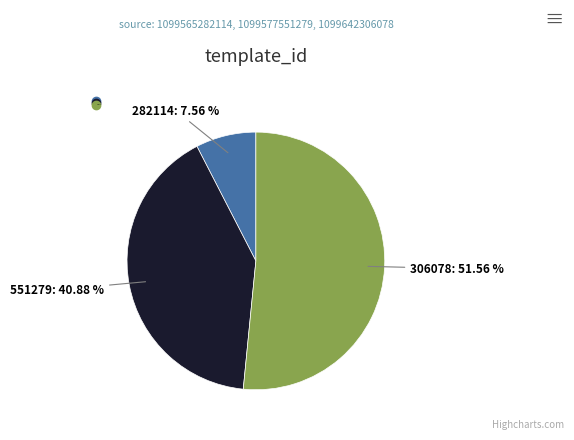

Does any single category account for the majority?

Yes